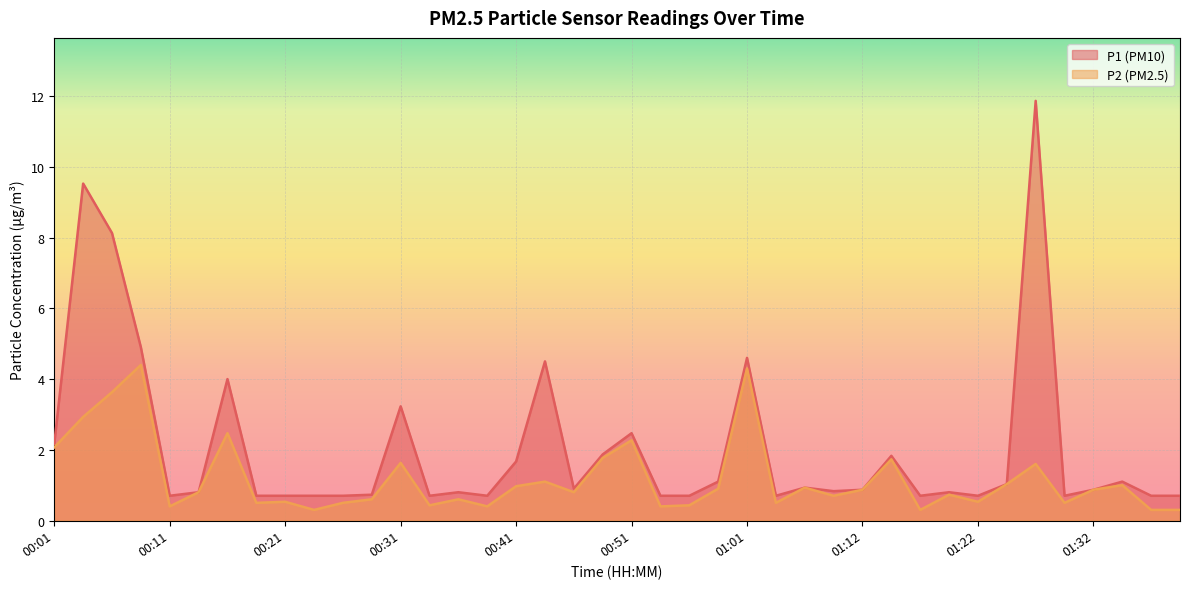

True or false: P1 has more than 0 points higher than both neighbors.

True